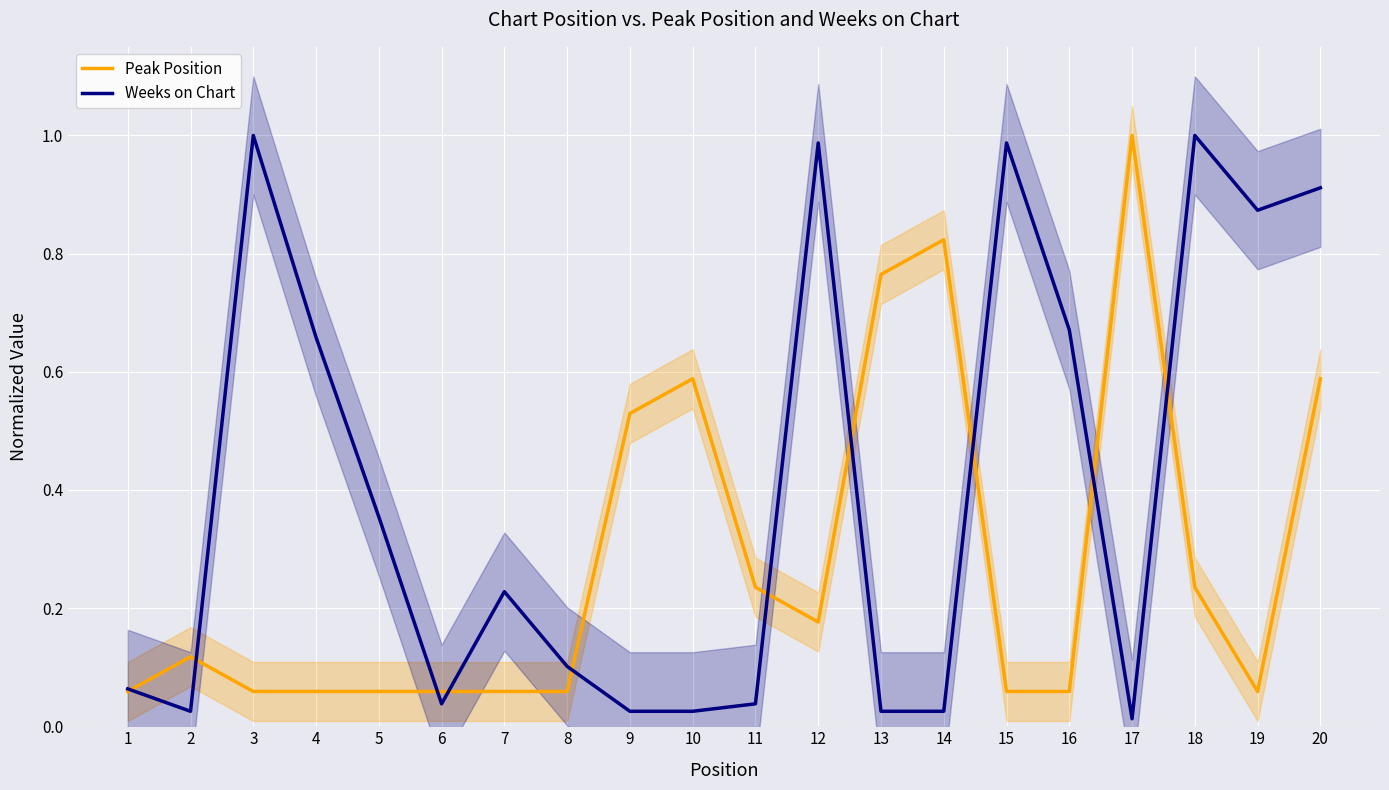

What is the difference between the highest and lowest values at 15?

0.9